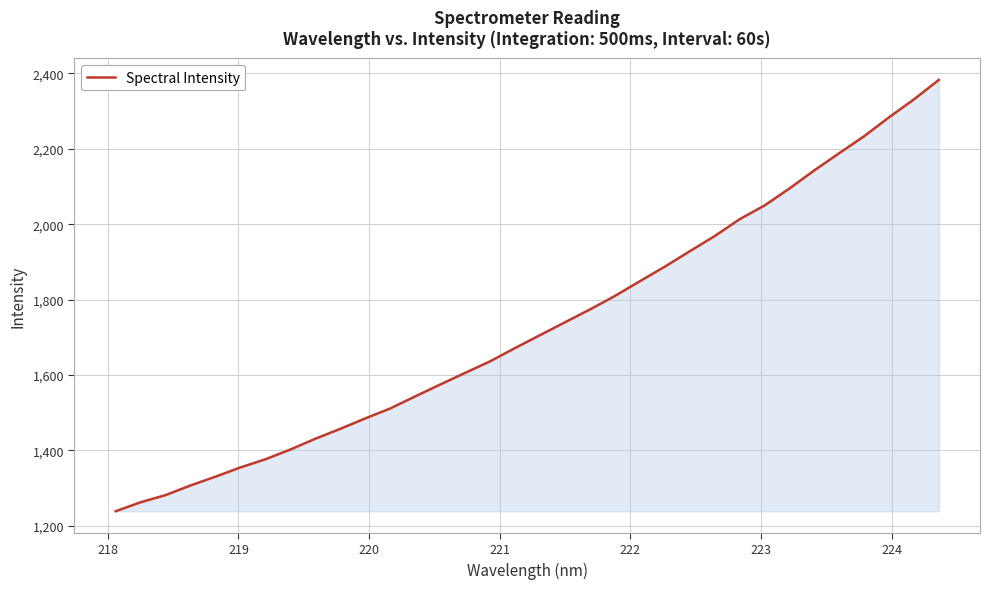

True or false: there are more than 1 points higher than both neighbors.

False